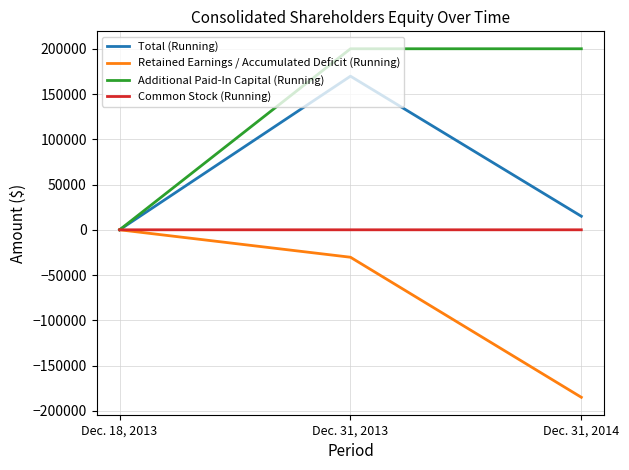

Which series has the largest range (max minus min)?

Additional Paid-In Capital (Running)